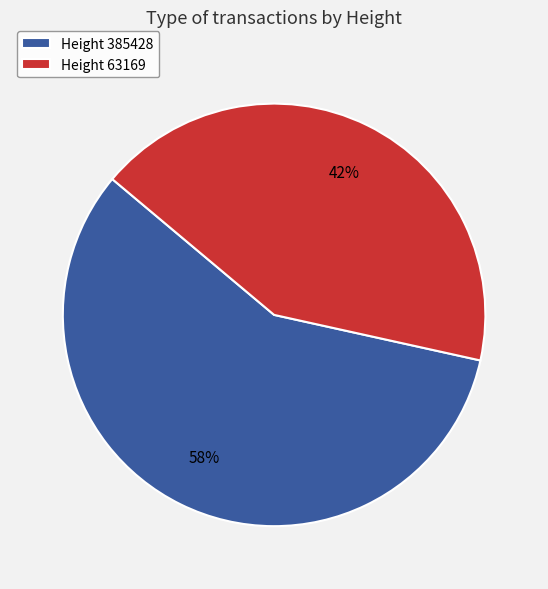

Is the sum of Height 385428 and Height 63169 greater than half?

Yes